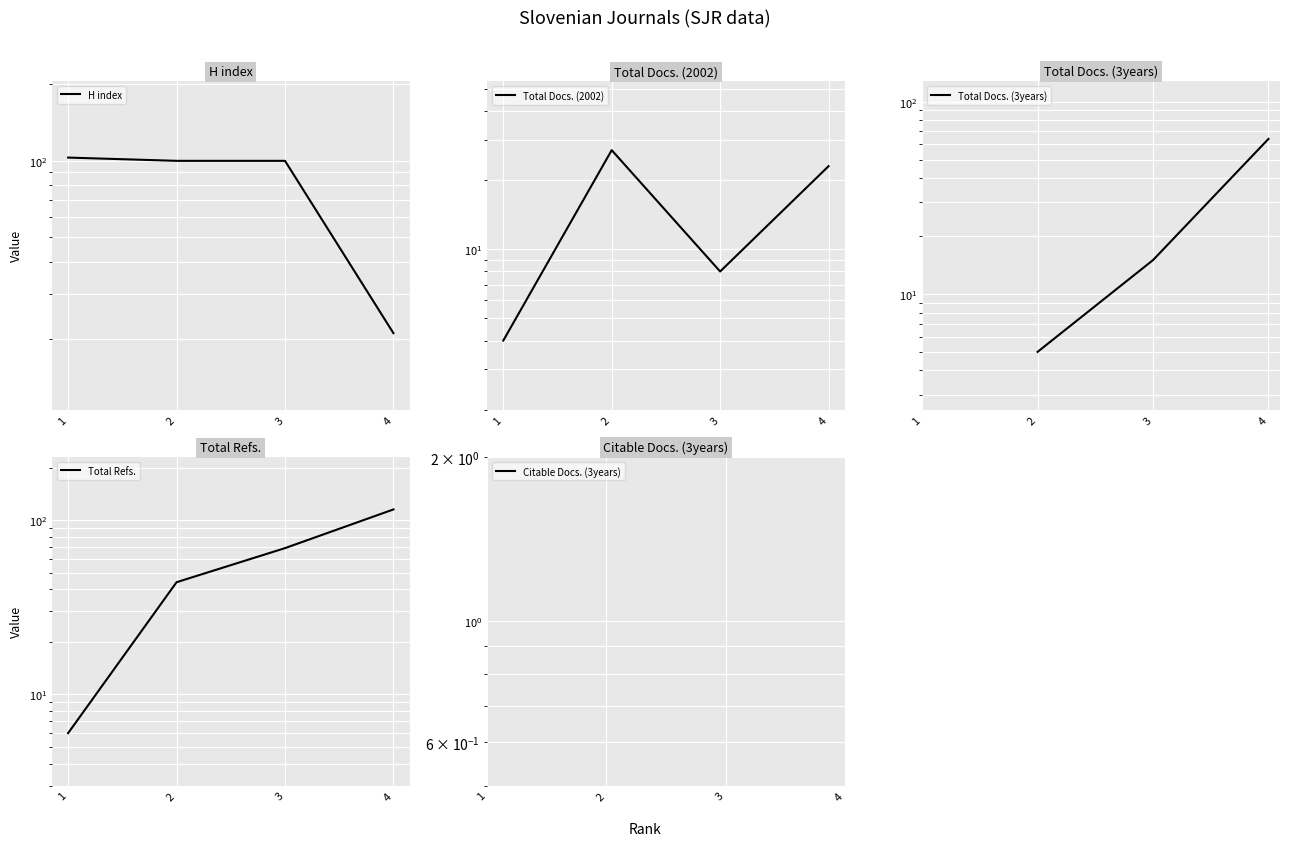

The H index series shows 103.0 at 1. True or false?

True